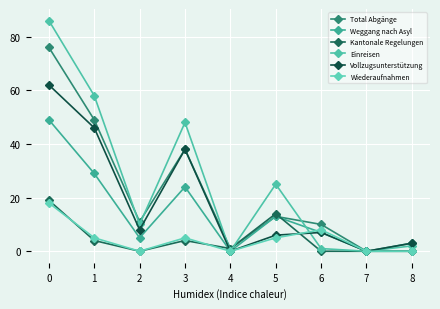

Which series has the widest spread of values?

Einreisen